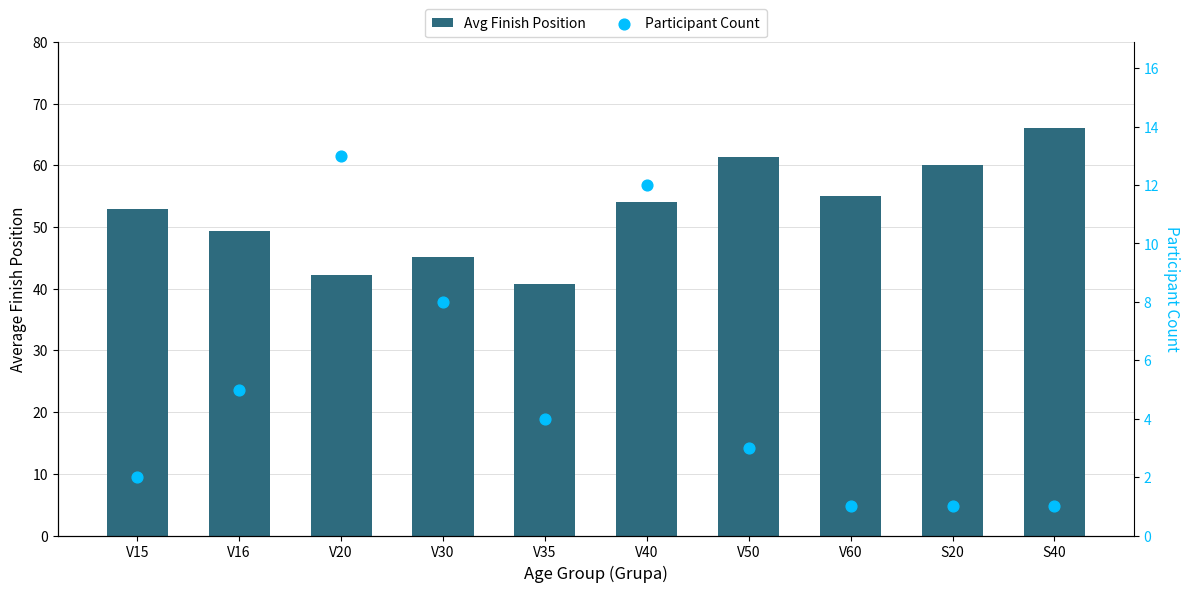

Which series contains the lowest Y value?

Participant Count